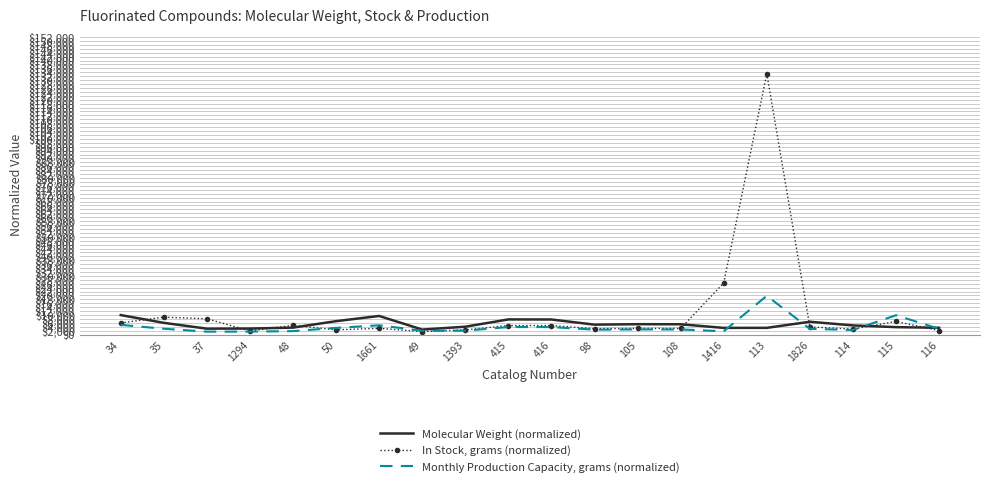

What is the maximum value shown in the chart?

133296.3